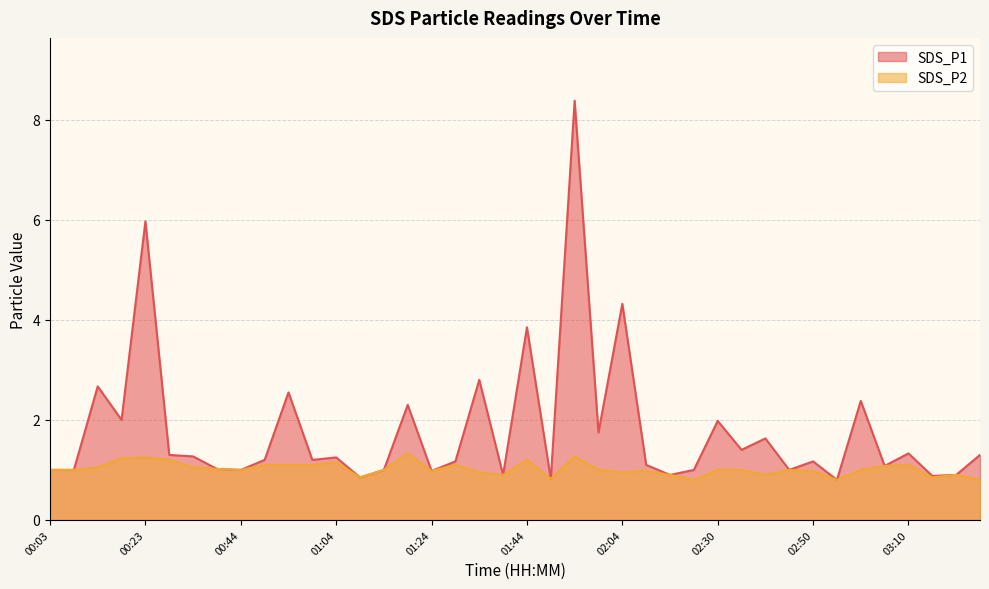

Reading left to right, list all the values displayed in this chart.

SDS_P1: 1.0	1.0	2.7	2.0	6.0	1.3	1.3	1.0	1.0	1.2	2.5	1.2	1.2	0.8	1.0	2.3	1.0	1.2	2.8	0.9	3.9	0.8	8.4	1.8	4.3	1.1	0.9	1.0	2.0	1.4	1.6	1.0	1.2	0.8	2.4	1.1	1.3	0.9	0.9	1.3
SDS_P2: 1.0	1.0	1.1	1.2	1.2	1.2	1.1	1.0	1.0	1.1	1.1	1.1	1.1	0.8	1.0	1.3	1.0	1.1	0.9	0.9	1.2	0.8	1.3	1.0	0.9	1.0	0.9	0.8	1.0	1.0	0.9	1.0	1.0	0.8	1.0	1.1	1.1	0.8	0.9	0.8